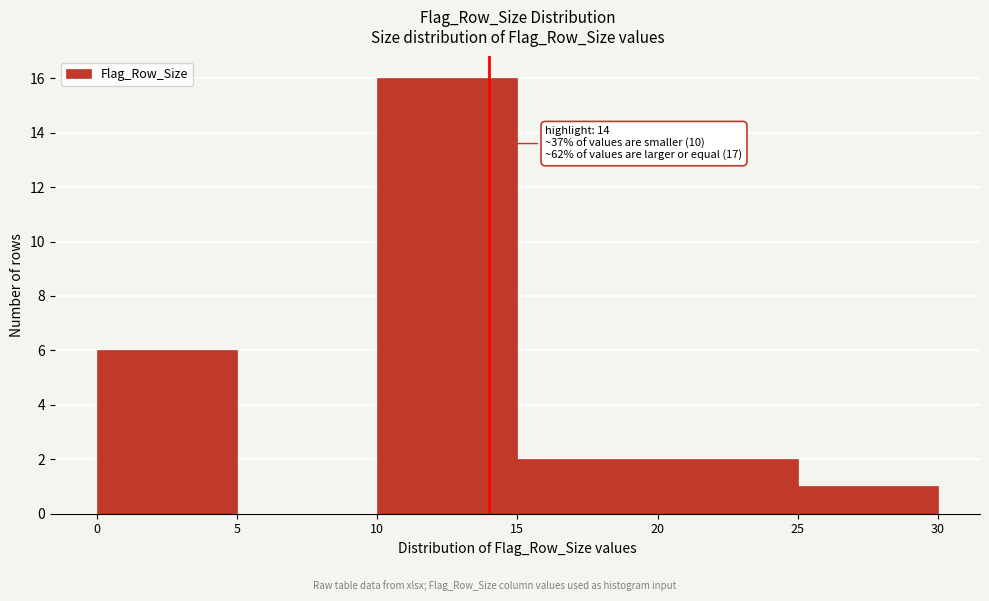

Which range on the x-axis has the tallest bar?

10 to 15